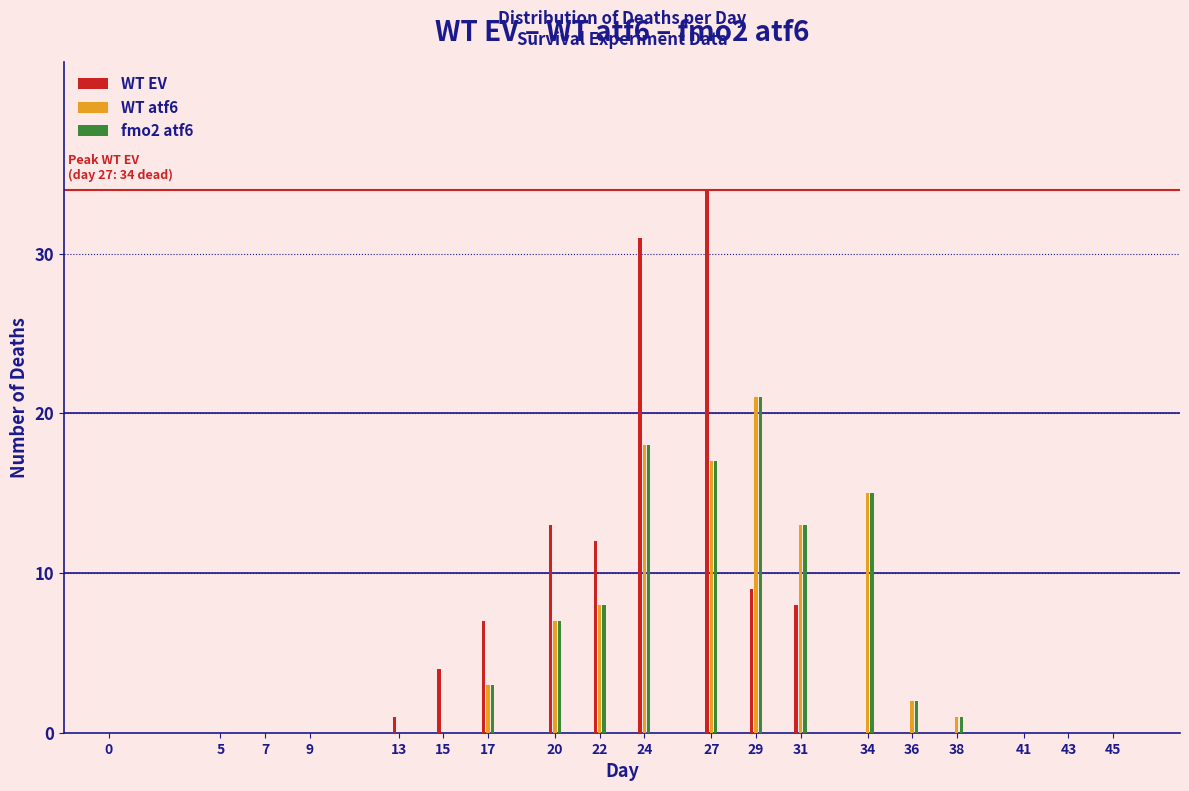

The WT atf6 series shows 0 at 45. True or false?

True